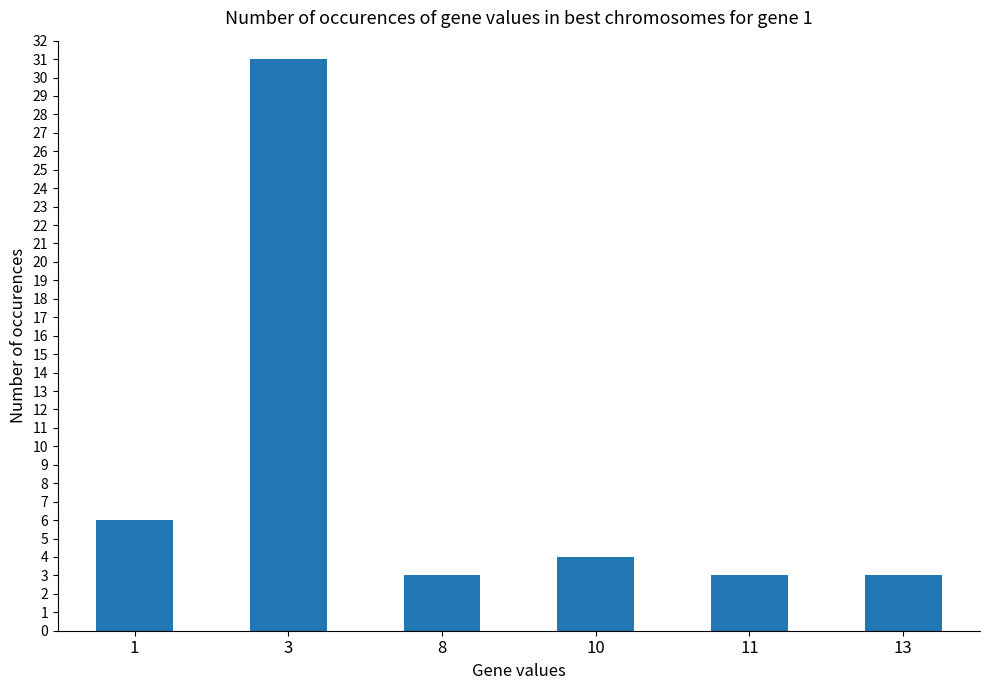

Are the bars grouped side by side (vs. stacked)?

No